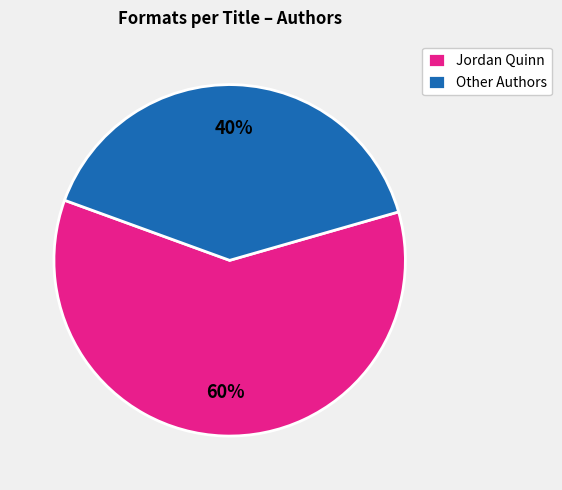

Is there a majority slice in this chart?

Yes